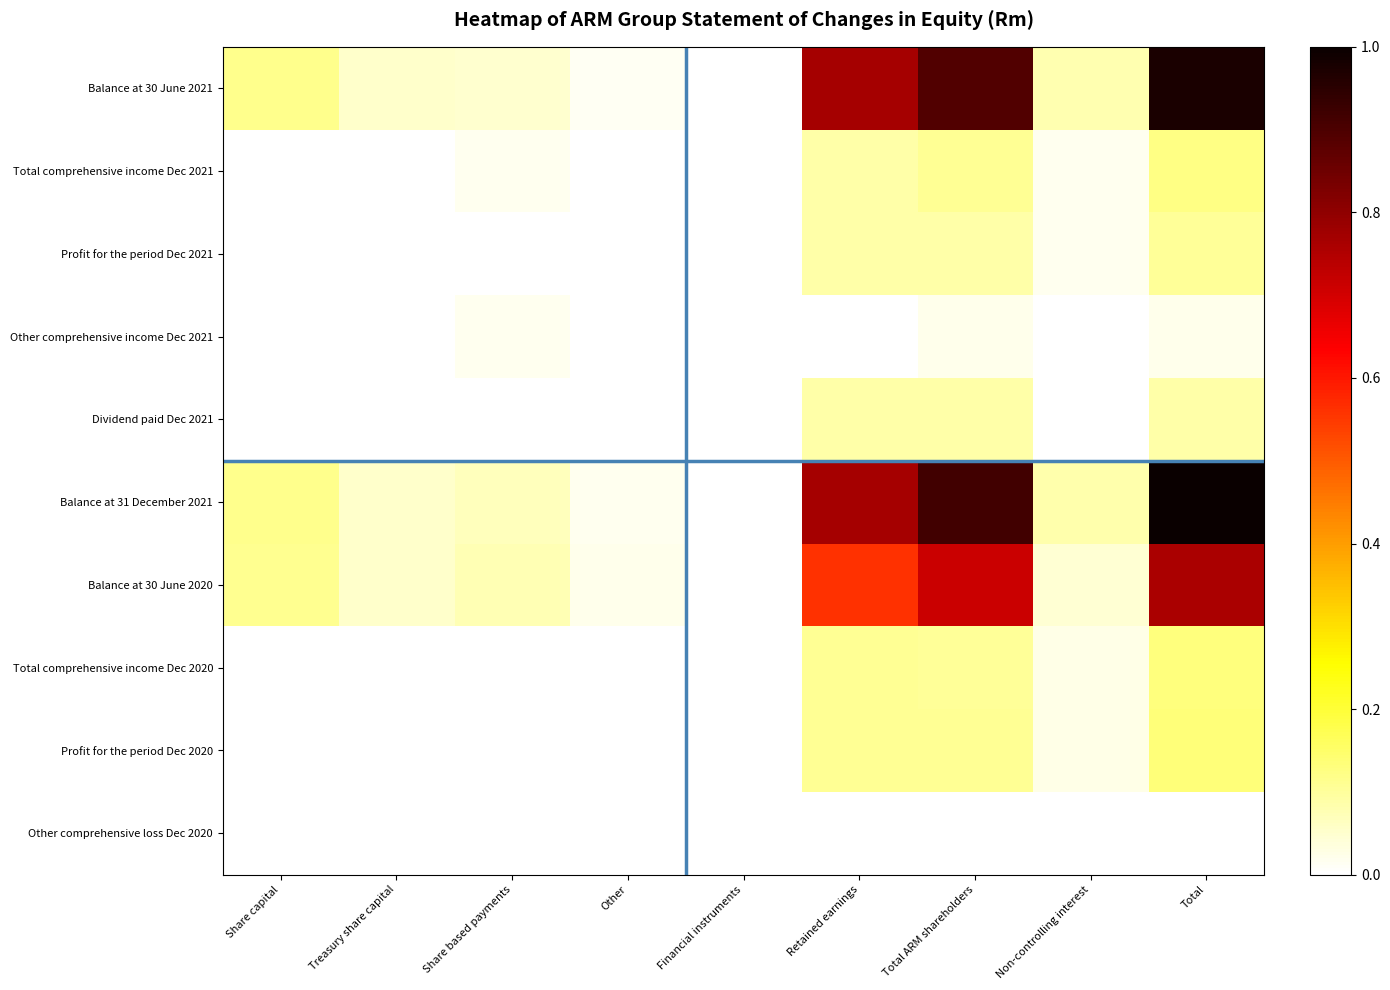

At how many categories does at least one series exceed 0?

9